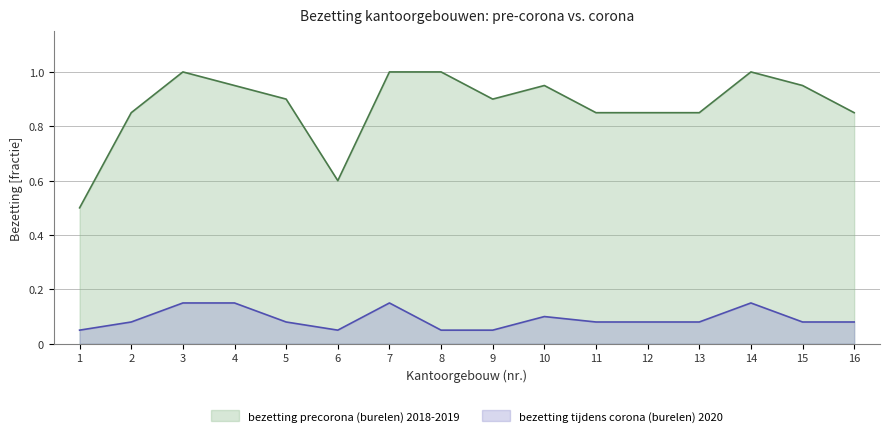

At how many categories does at least one series exceed 0?

16